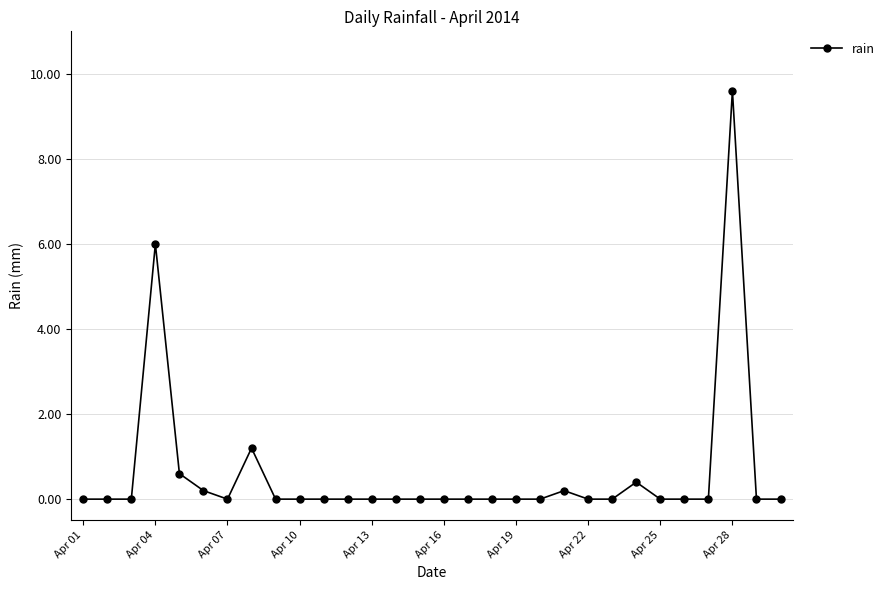

What is the sum of all values?

18.2